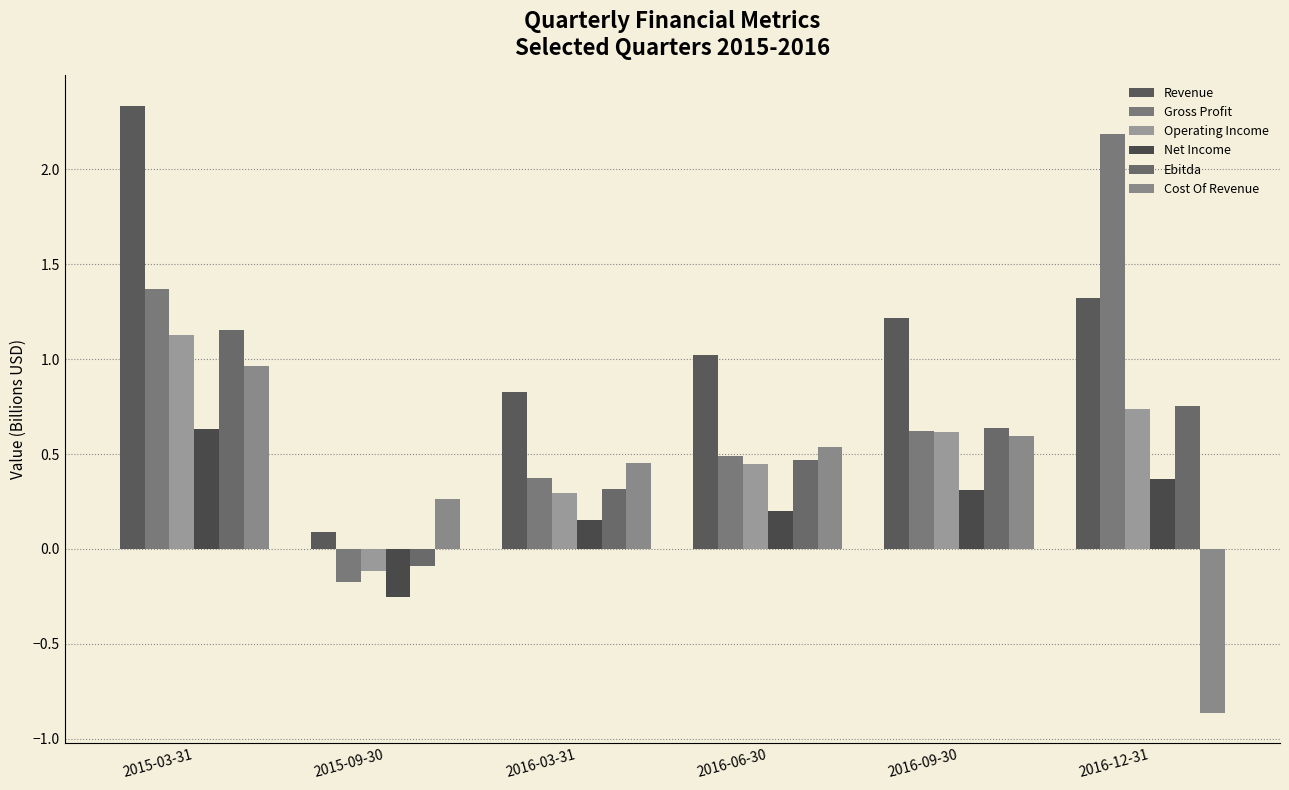

How many bars are there in each group?

6